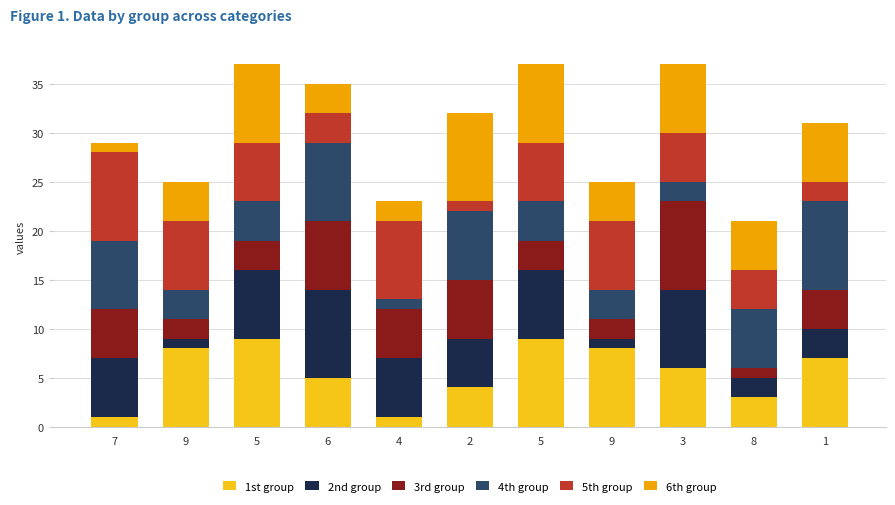

What are all the series names shown in the legend?

1st group, 2nd group, 3rd group, 4th group, 5th group, 6th group